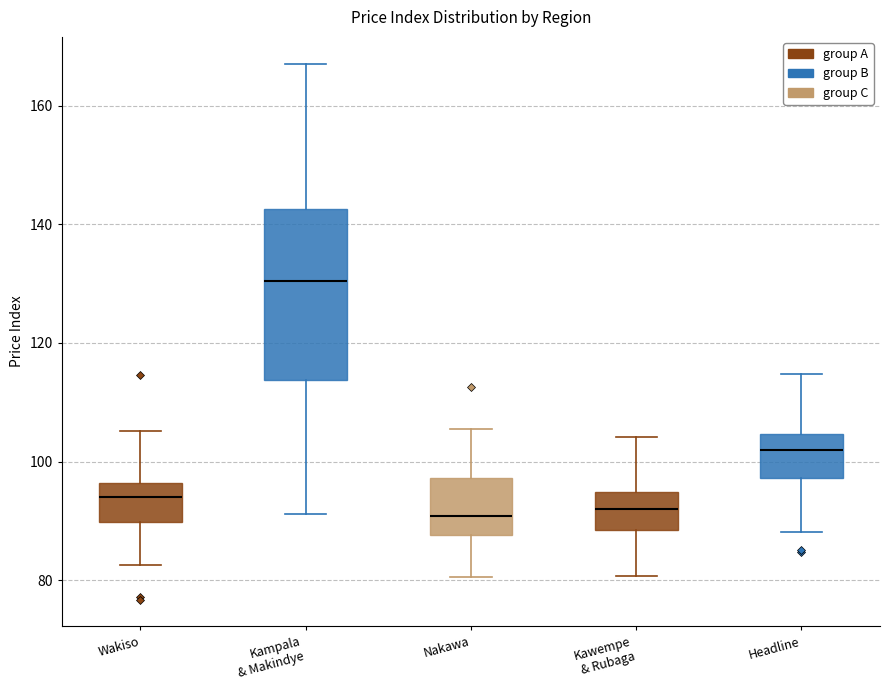

Where is the lower edge of the box for Nakawa on the y-axis? The values are not printed on the chart, so give them approximately, as read against the axis.

88